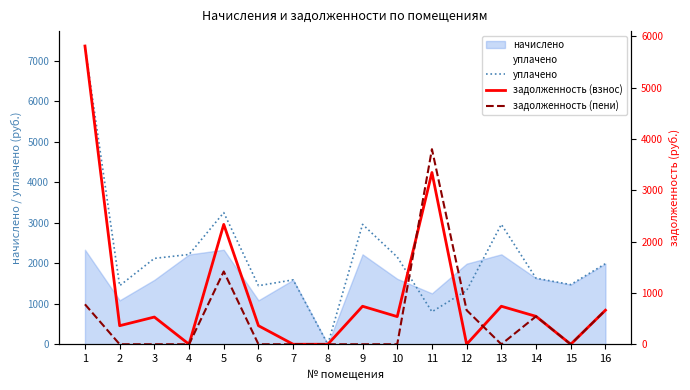

Which series ends up on top after the final intersection of задолженность (пени) and уплачено?

уплачено